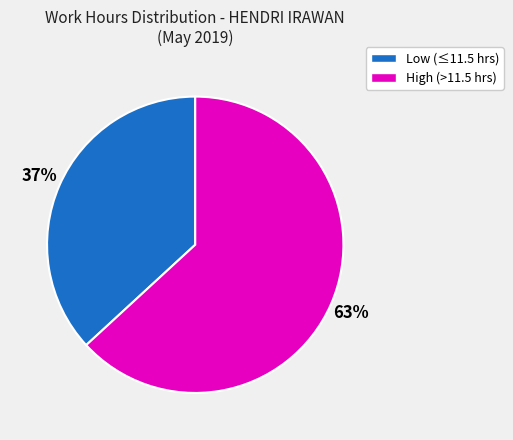

To the nearest percent, what is the difference between the largest and smallest slice percentages?

26%